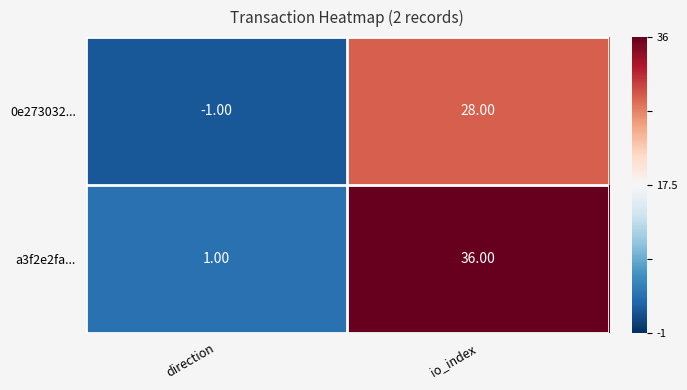

Which series has the largest total across all categories?

a3f2e2fa...